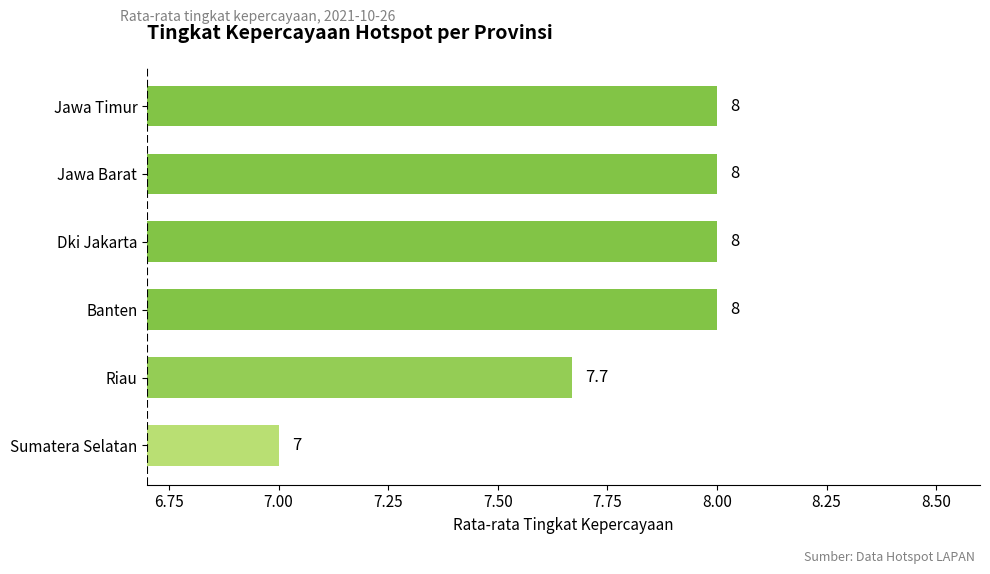

What is the difference between the maximum and minimum values?

1.0